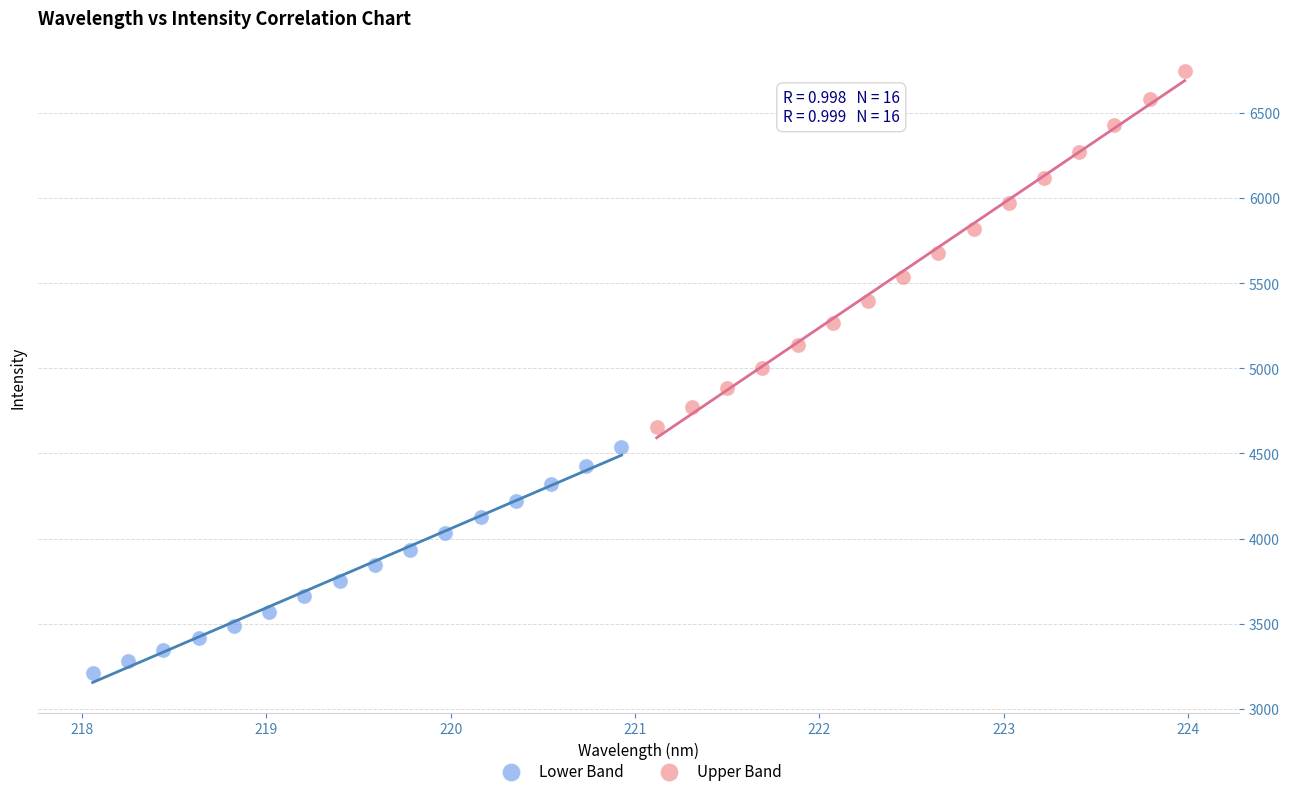

Which series contains the highest Y value?

Upper Band